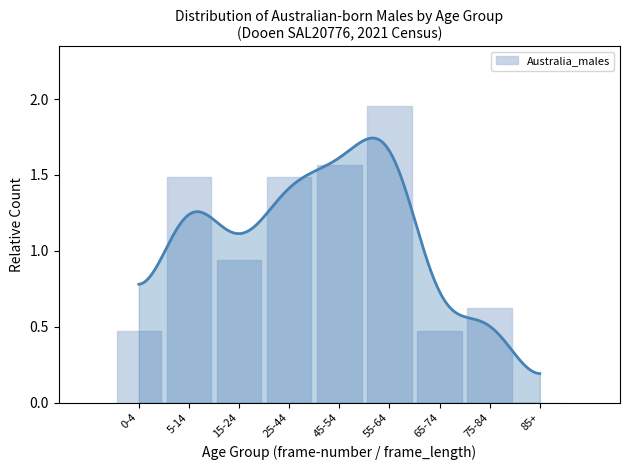

Does the chart contain stacked bars?

No